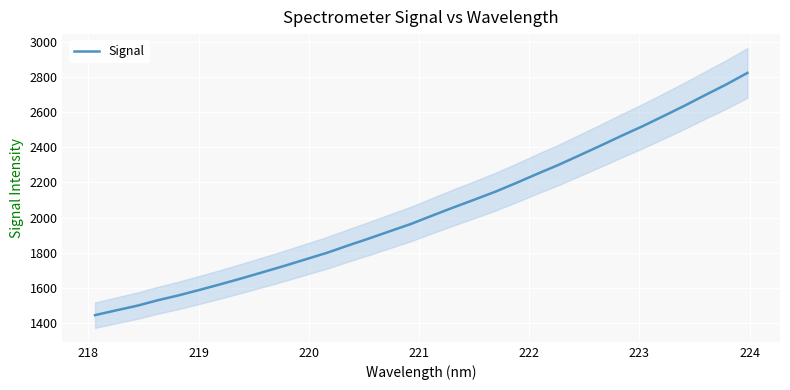

What is the maximum value for Signal?

2822.7